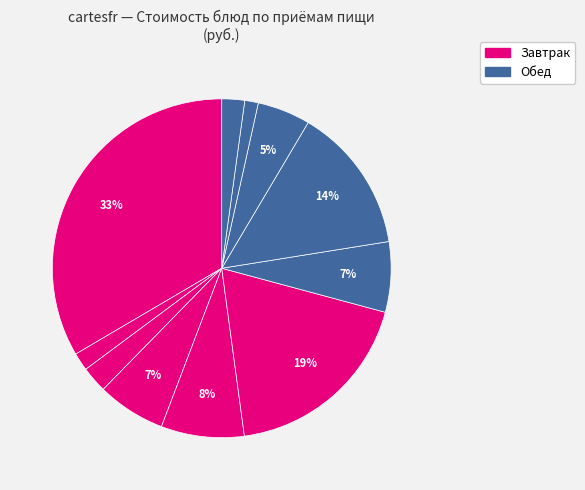

How many slices are in this pie chart?

11